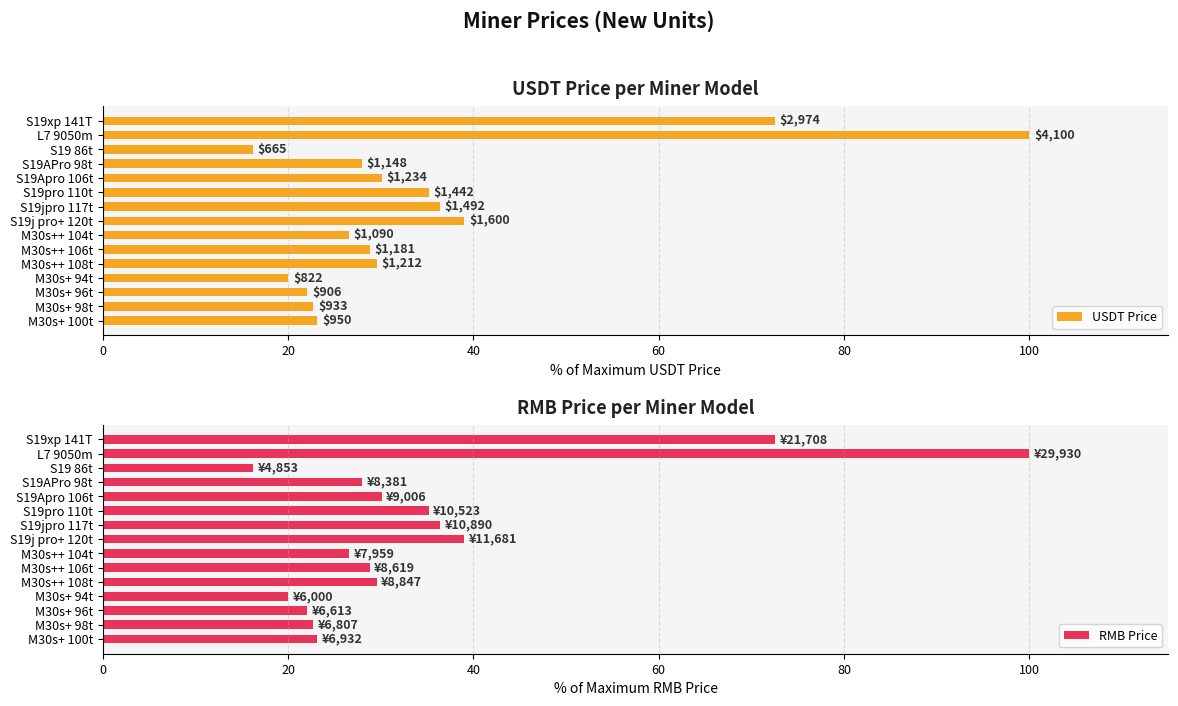

At which label does RMB Price reach its peak?

L7 9050m